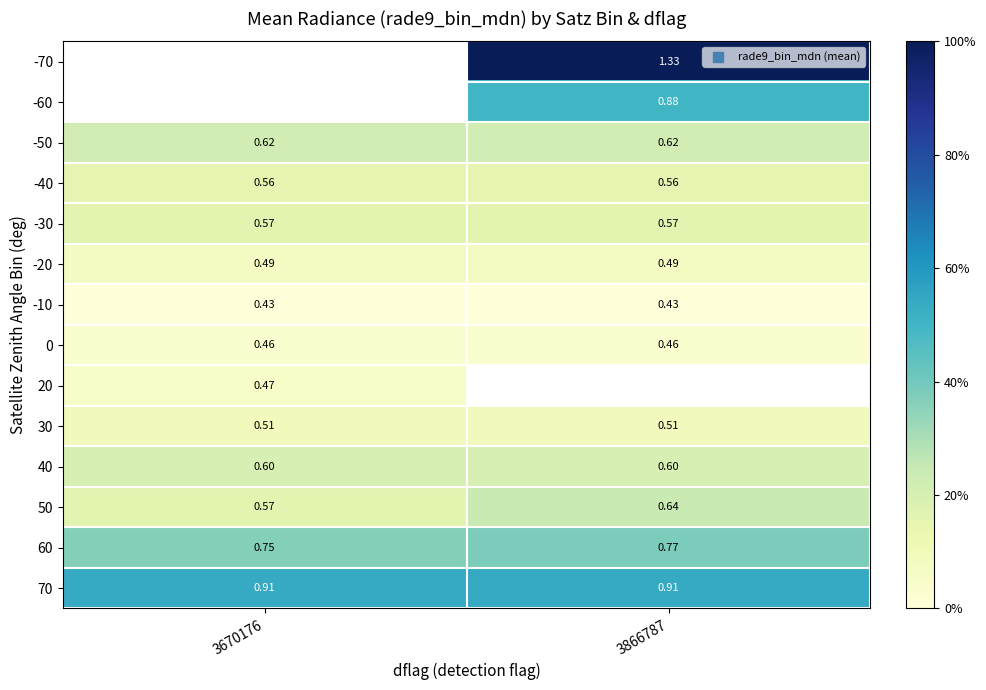

Which category has the highest value in the 60 series?

3866787